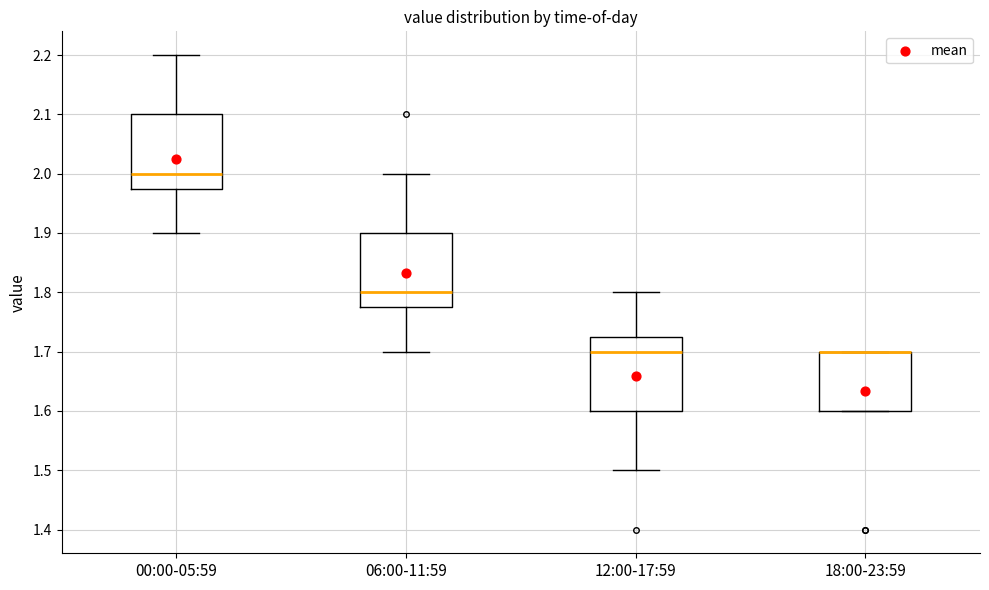

Reading left to right, transcribe this box plot: for each box, give where its median line is, the range the box spans, and where its two whiskers end, as read against the y-axis. The values are not printed on the chart, so give them approximately, as read against the axis.

00:00-05:59: median 2.00, box 1.98 to 2.10, whiskers 1.90 to 2.20
06:00-11:59: median 1.80, box 1.78 to 1.90, whiskers 1.70 to 2.00
12:00-17:59: median 1.70, box 1.60 to 1.73, whiskers 1.50 to 1.80
18:00-23:59: median 1.70 (drawn on the box's upper edge), box 1.60 to 1.70, whiskers 1.60 to 1.70